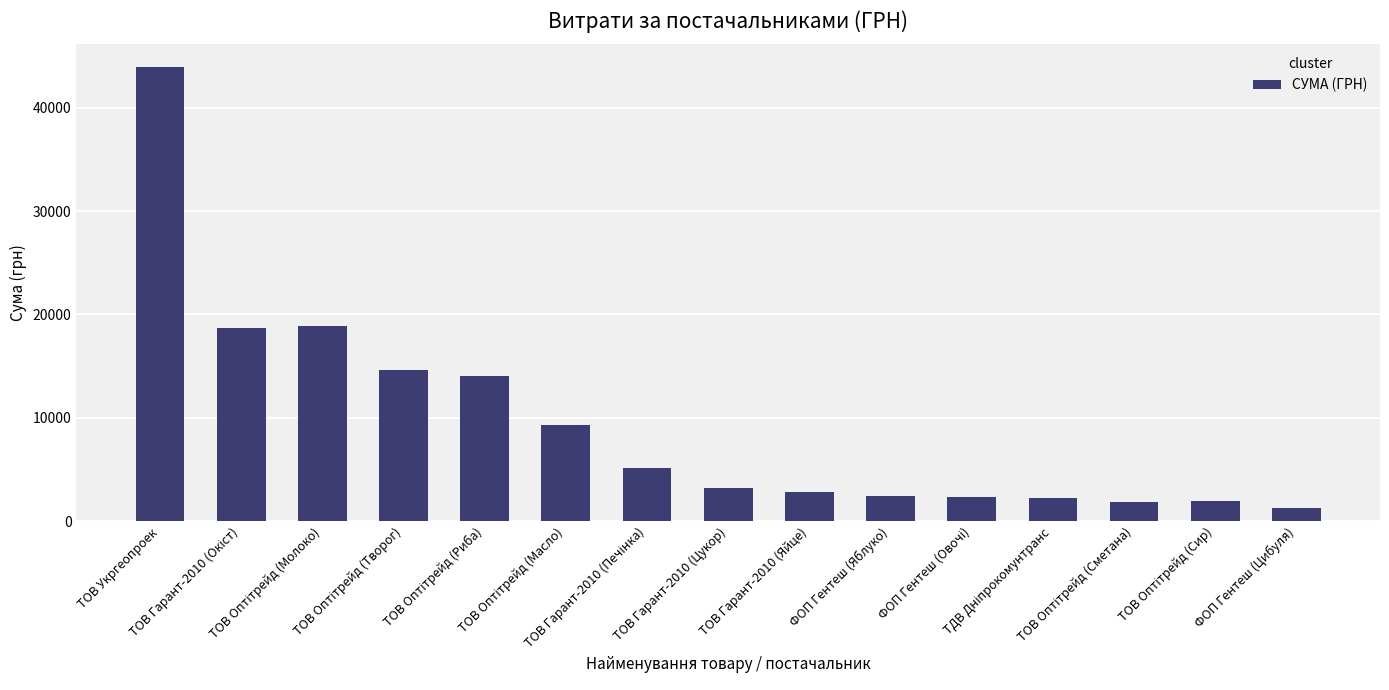

What is the value of the 15th bar from the left?

1282.0